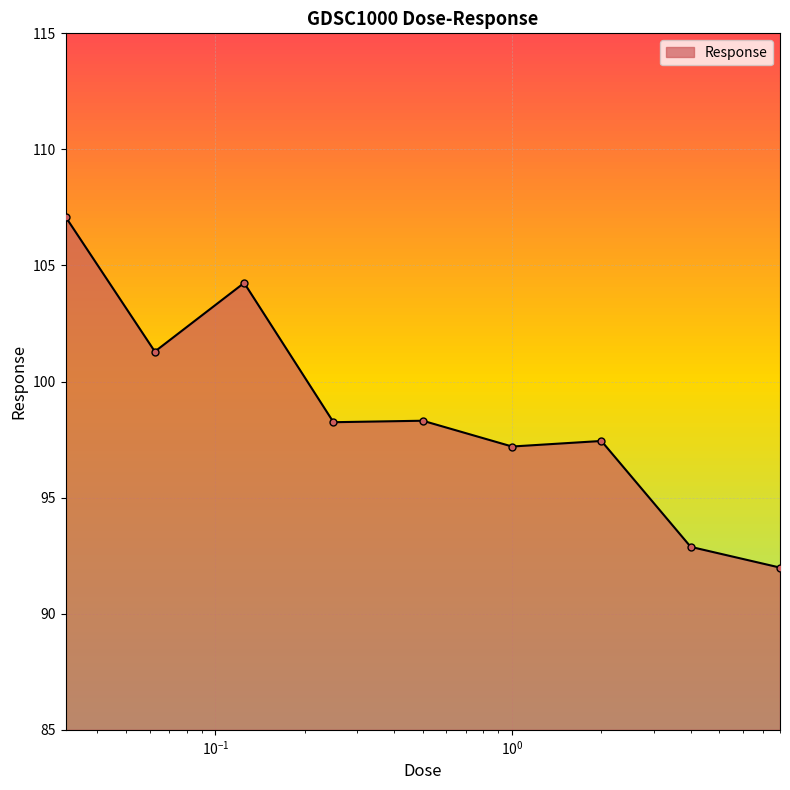

How many lines are shown in the chart?

1